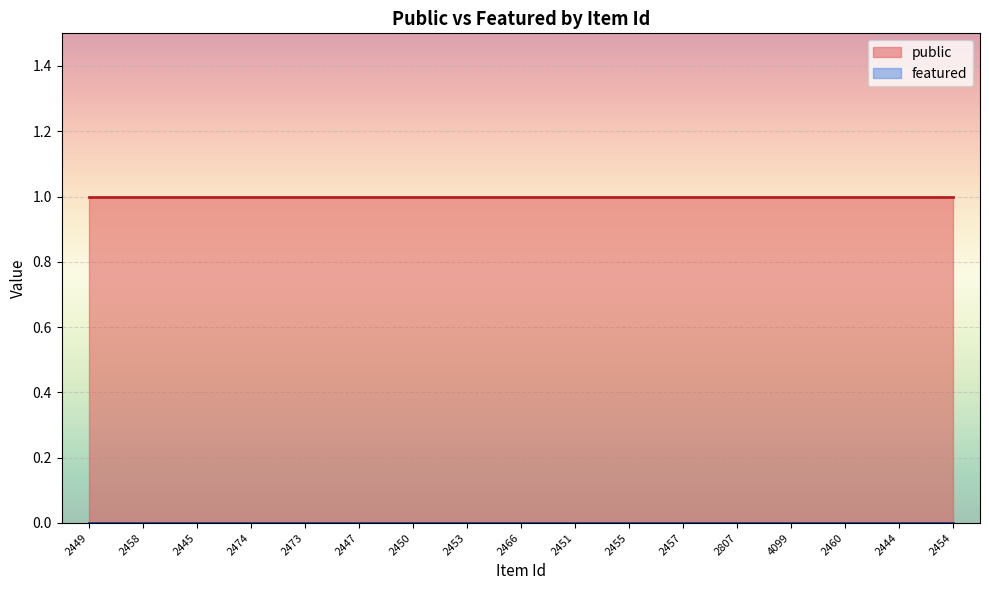

At which category is the sum across all series the highest?

2449